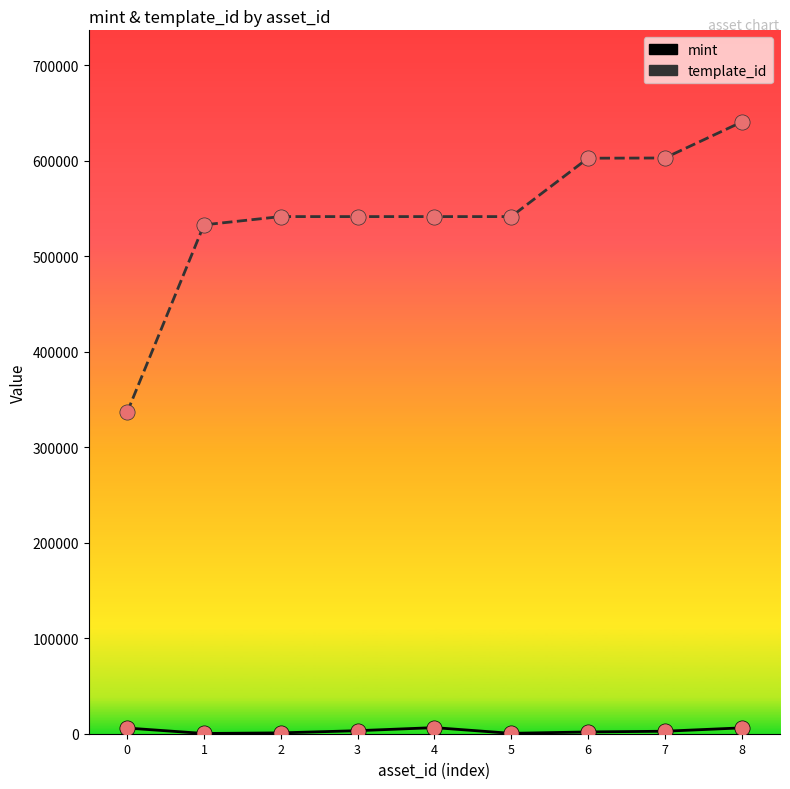

Which series has the largest total across all categories?

template_id